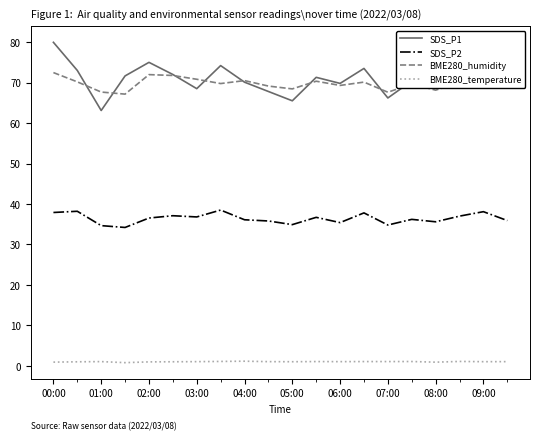

True or false: BME280_temperature and BME280_humidity cross at least once.

False